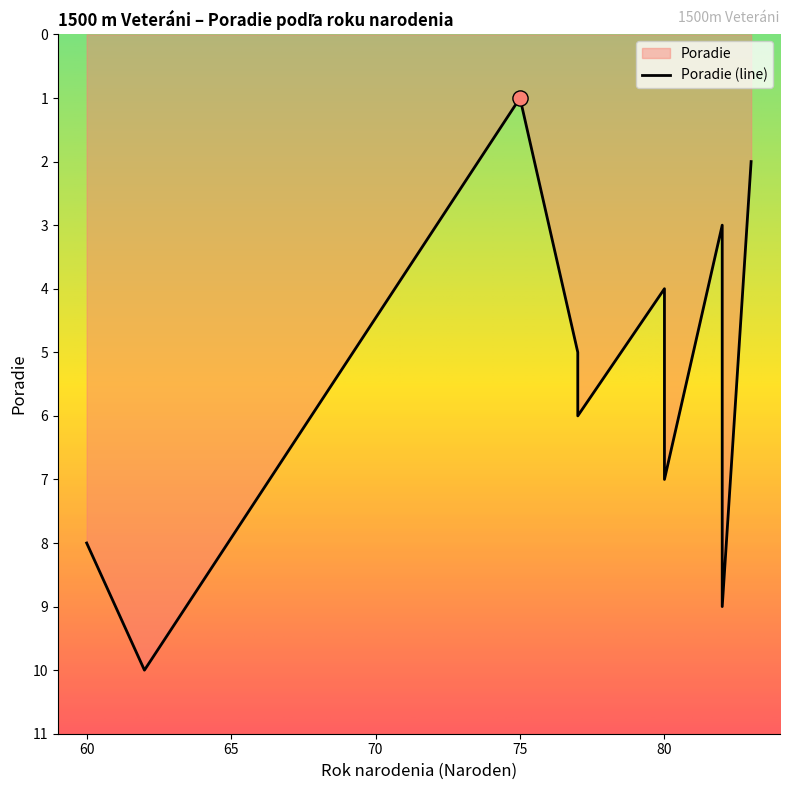

What is the change in value from 77 to 80?

+1